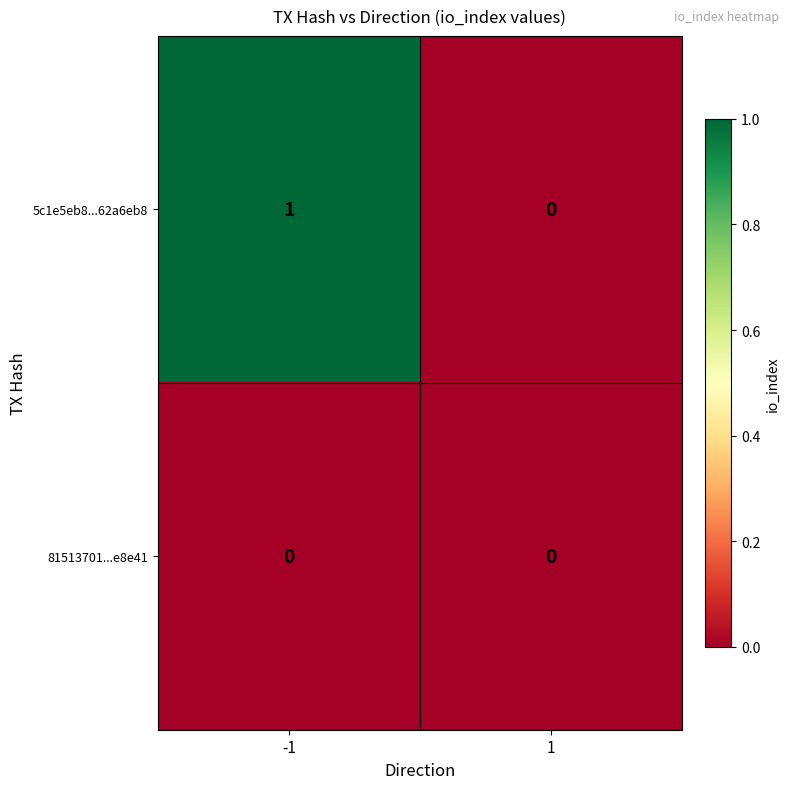

Which series has the largest range (max minus min)?

5c1e5eb8...62a6eb8